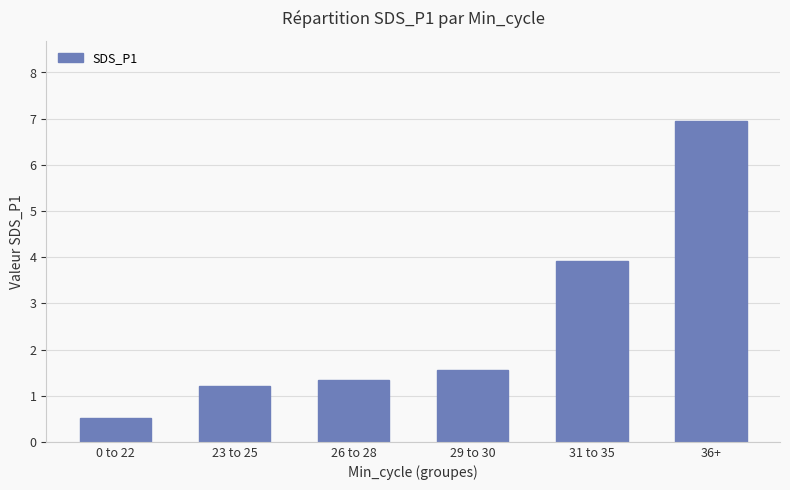

What position from the left is 36+?

6